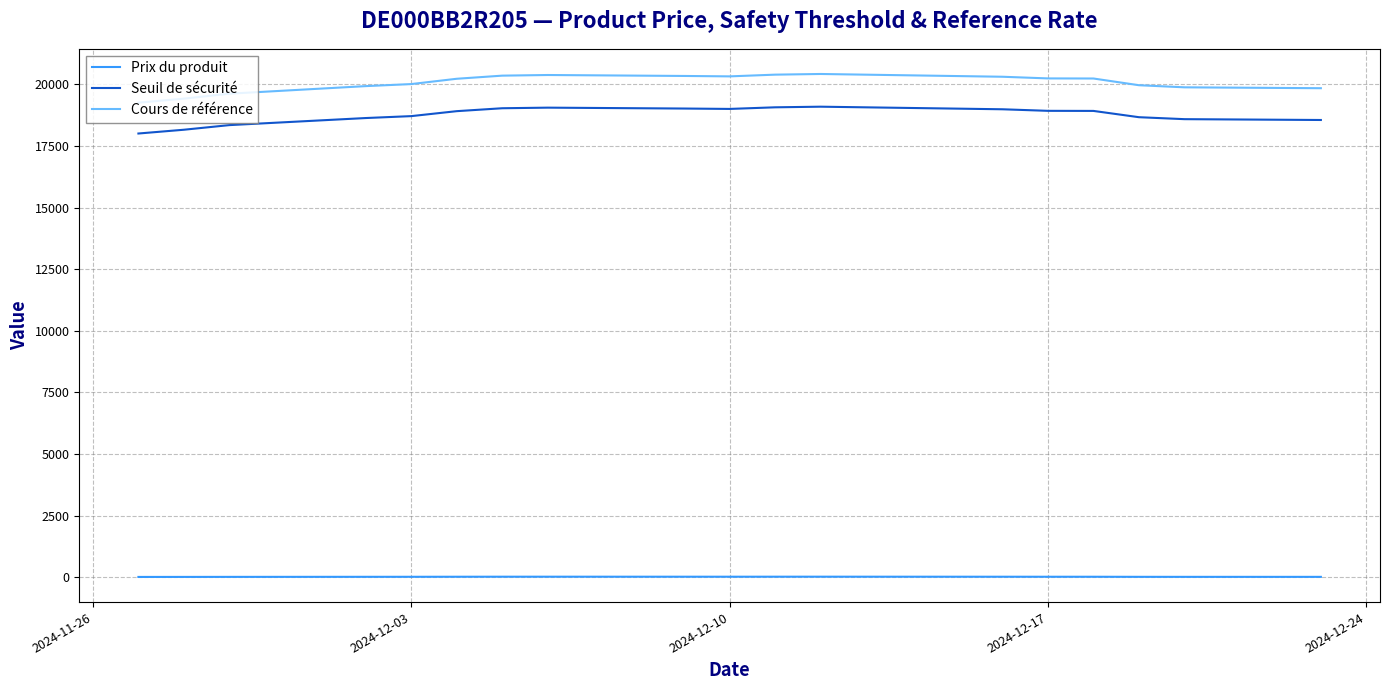

What is the maximum value shown in the chart?

20426.3